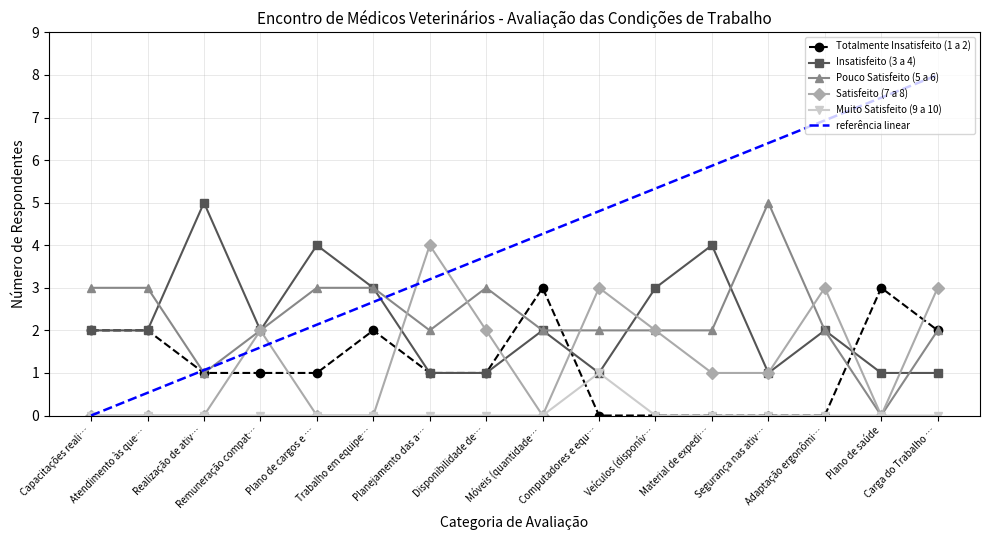

True or false: Pouco Satisfeito (5 a 6) has more than 0 points higher than both neighbors.

True